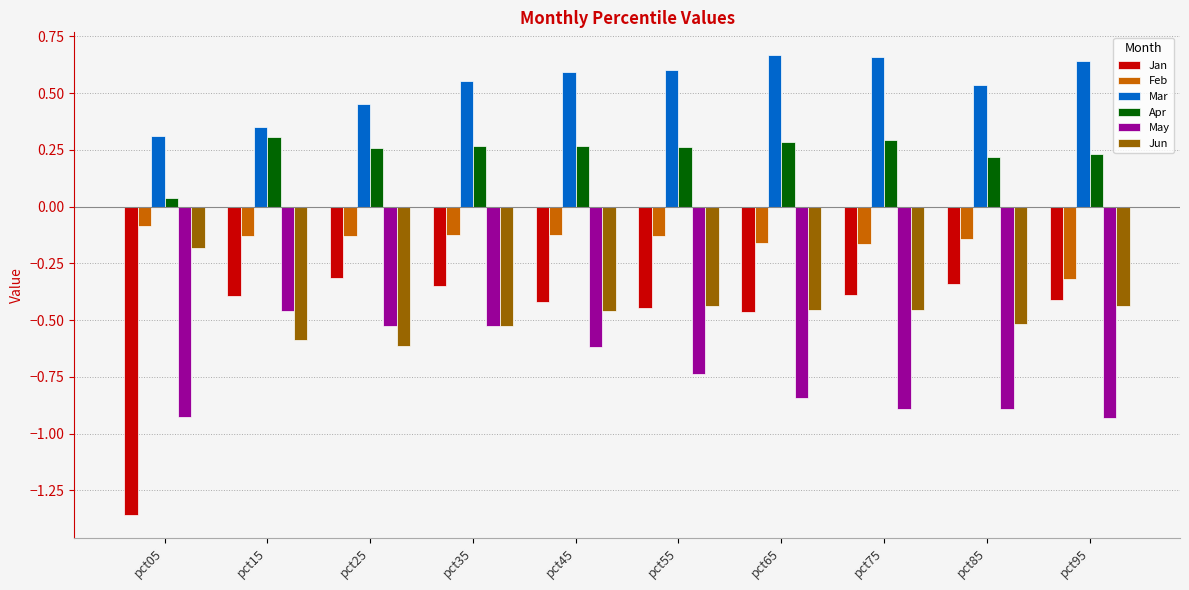

How many categories are shown in the chart?

10